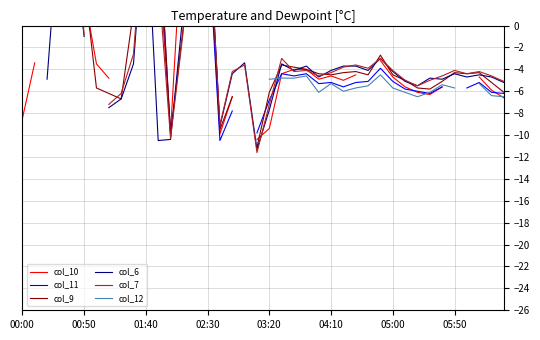

How many intersections are there between col_6 and col_9?

15